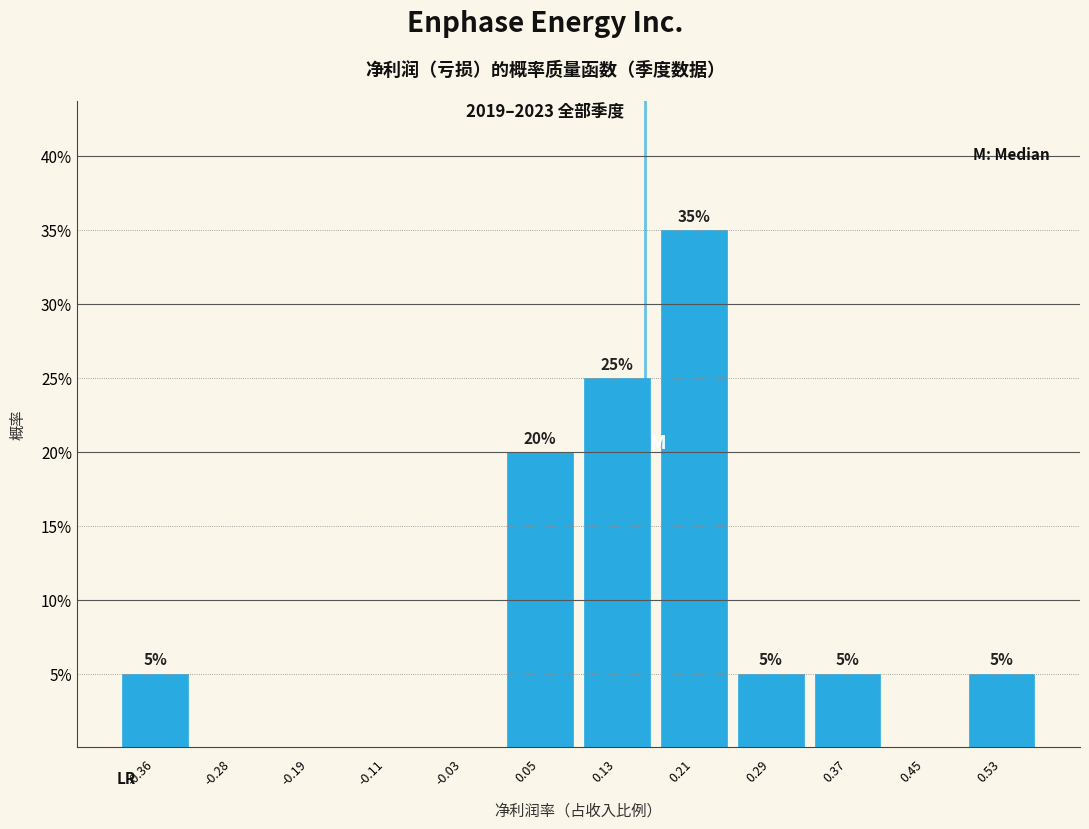

Over which range of the x-axis is the bar tallest?

0.17 to 0.25